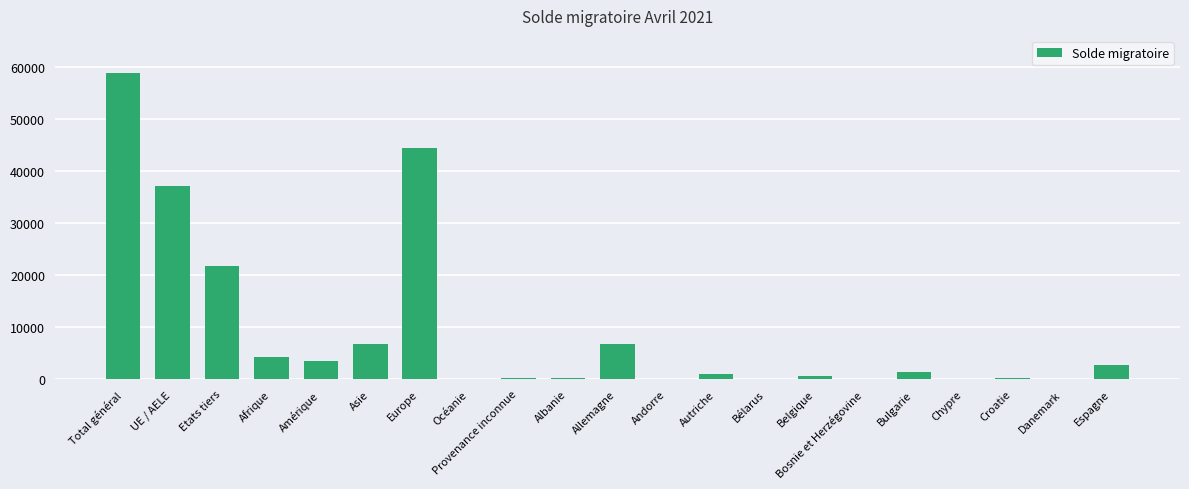

Where does the data first go above 955?

Total général